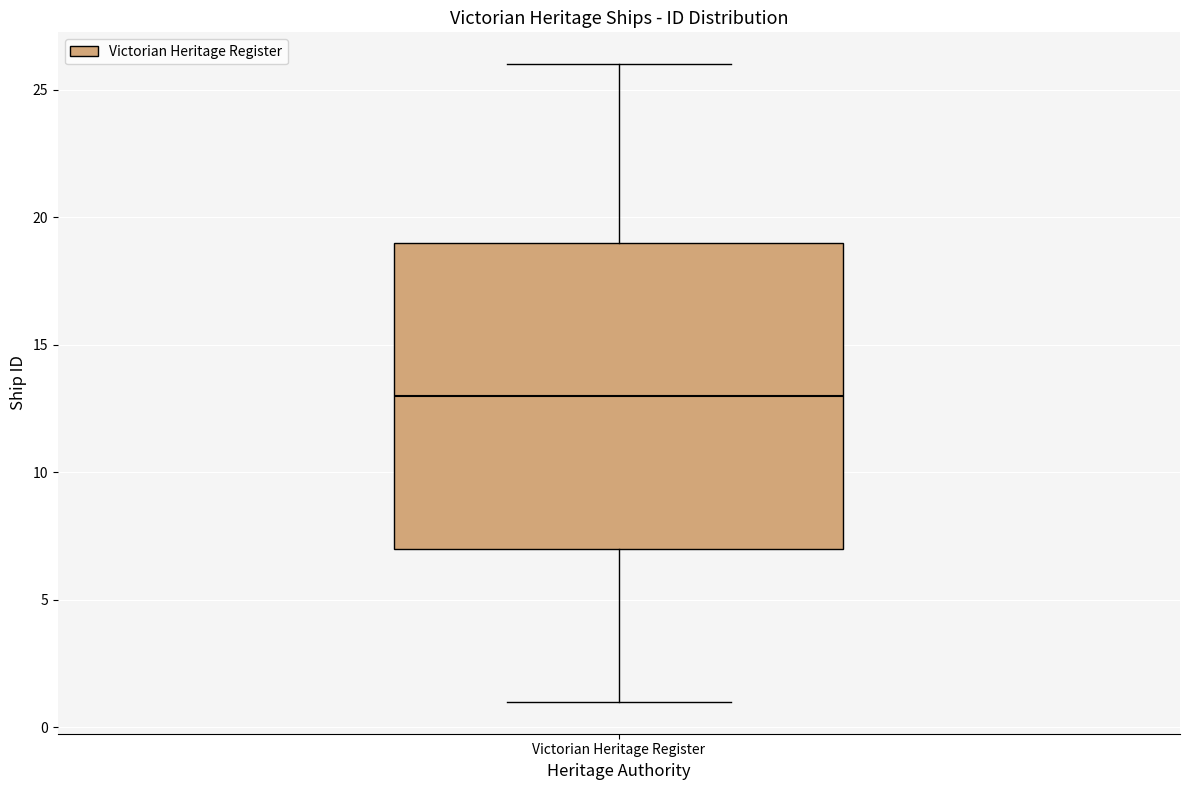

Read this box plot against the y-axis: the position of the median line, the range covered by the box, and the ends of both whiskers. The values are not printed on the chart, so give them approximately, as read against the axis.

median 13, box 7 to 19, whiskers 1 to 26